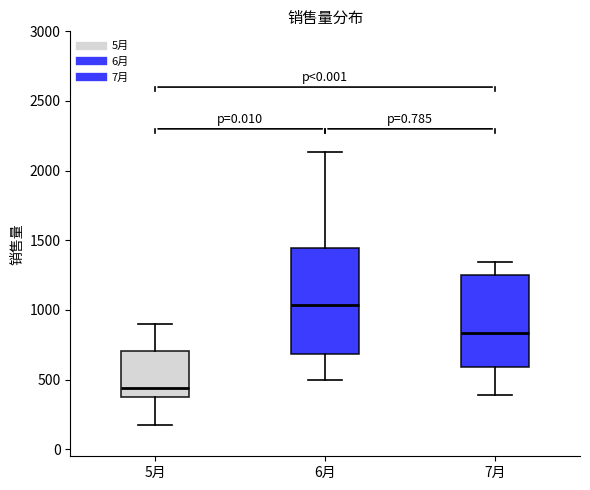

Which box's median line is the highest?

6月